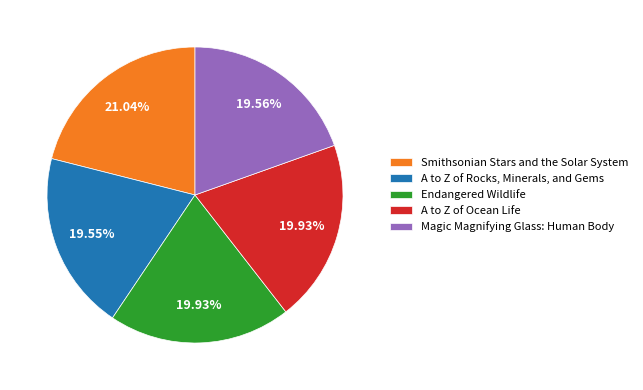

Does Magic Magnifying Glass: Human Body represent more than half of the total?

No